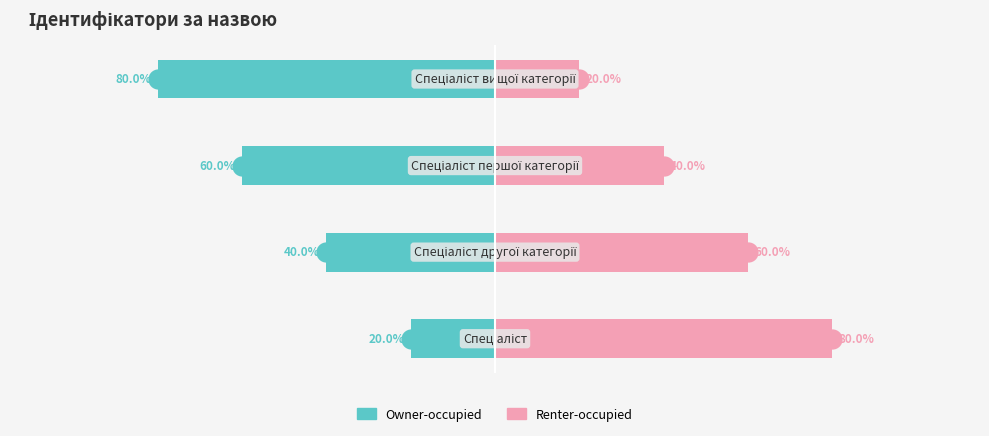

Rank the series by their average value, from highest to lowest.

Renter-occupied, Owner-occupied